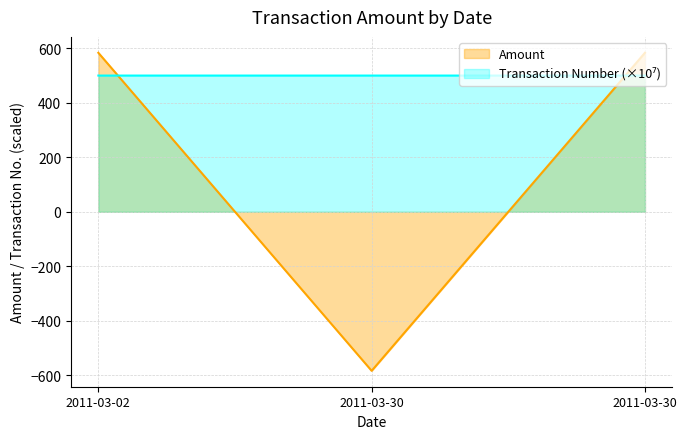

At which category does the chart reach its minimum across all series?

2011-03-30